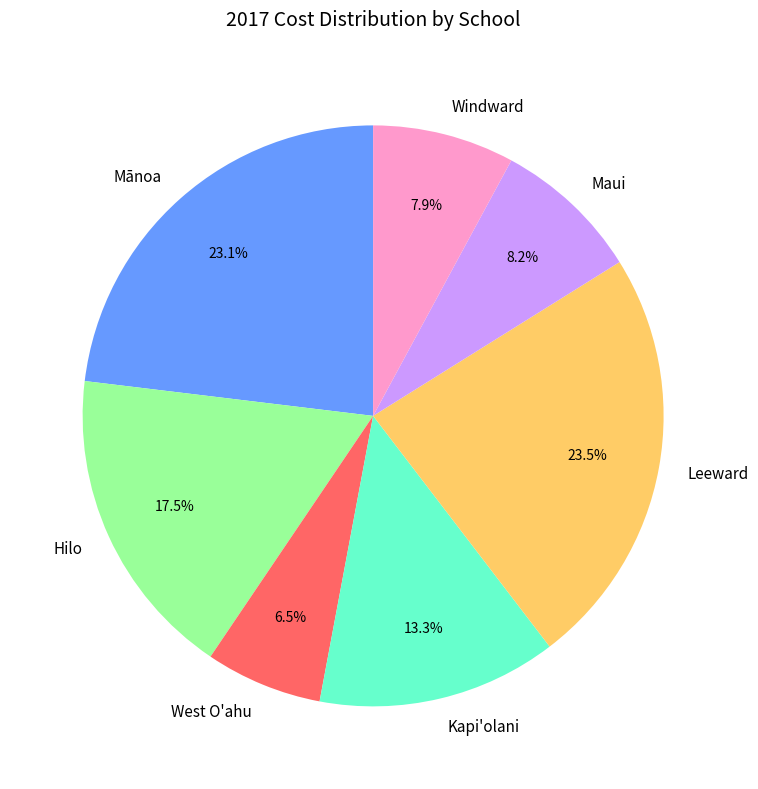

Is Mānoa the majority of the pie?

No